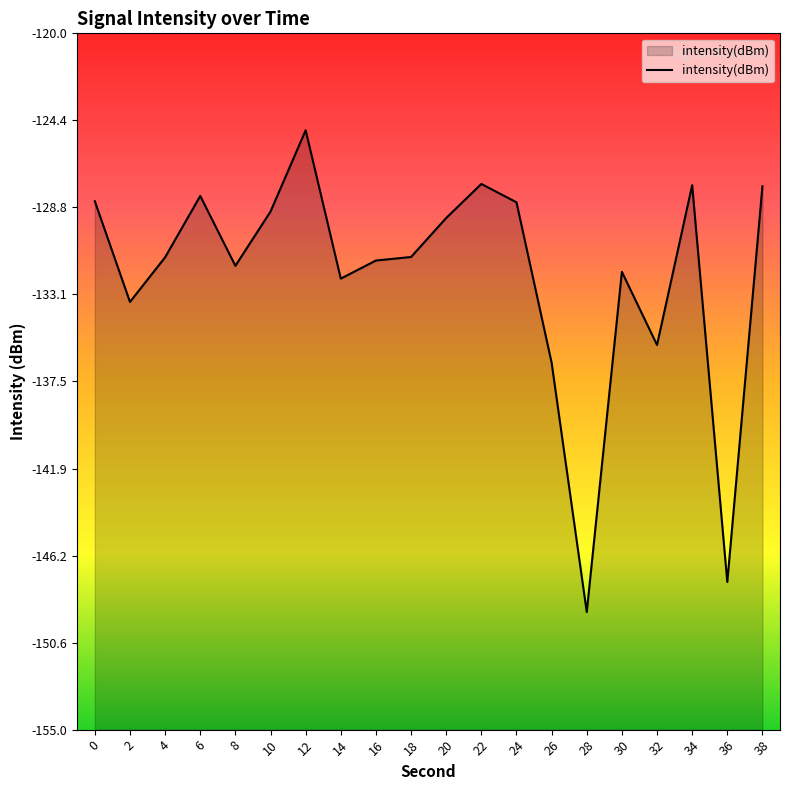

Rank the categories by value from lowest to highest.

28, 36, 26, 32, 2, 14, 30, 8, 16, 4, 18, 20, 10, 24, 0, 6, 38, 34, 22, 12